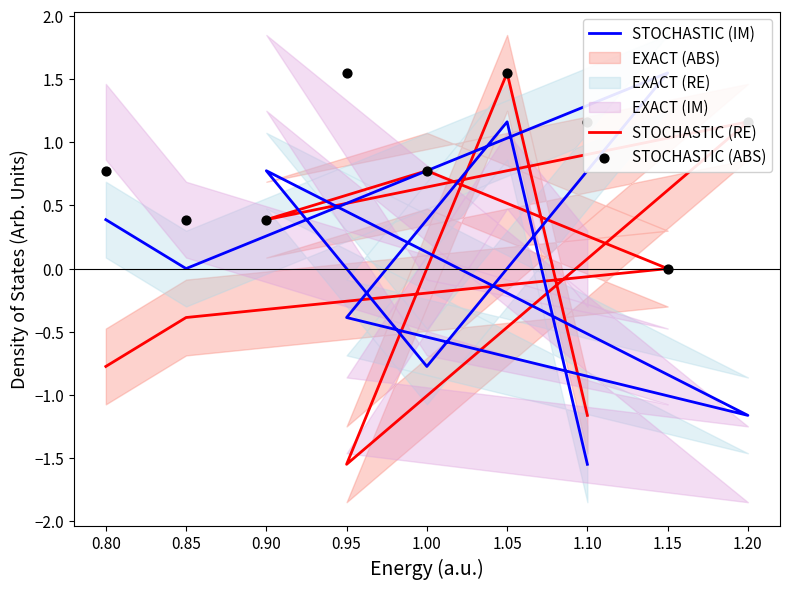

Which series has the widest spread of Y values?

STOCHASTIC (RE)